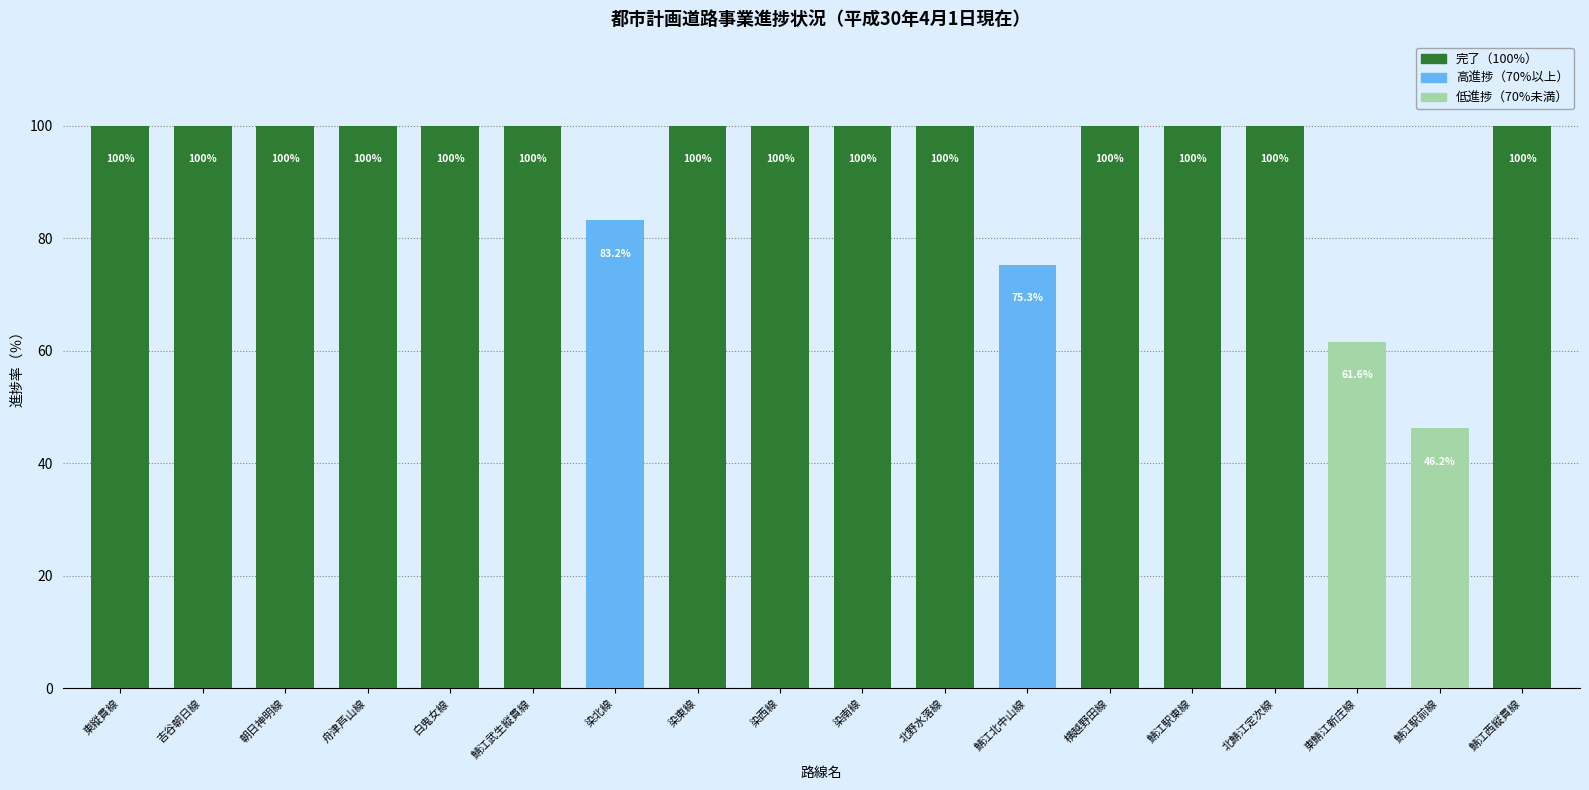

What is the difference between the second highest and second lowest values?

38.4